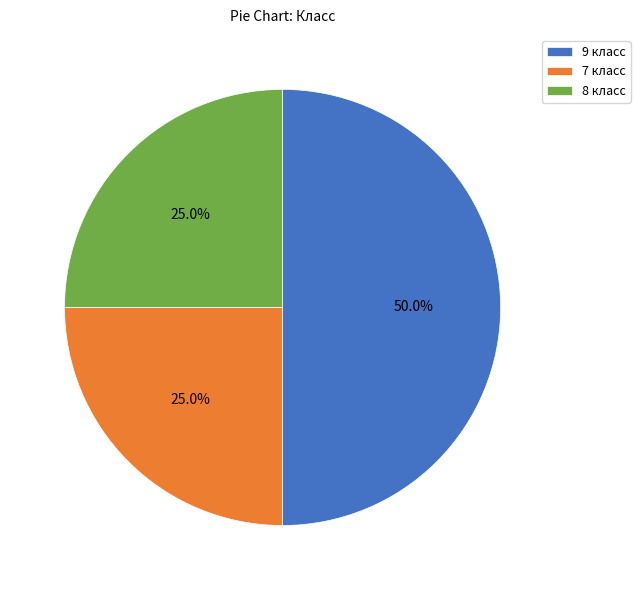

Count the number of slices in the pie.

3